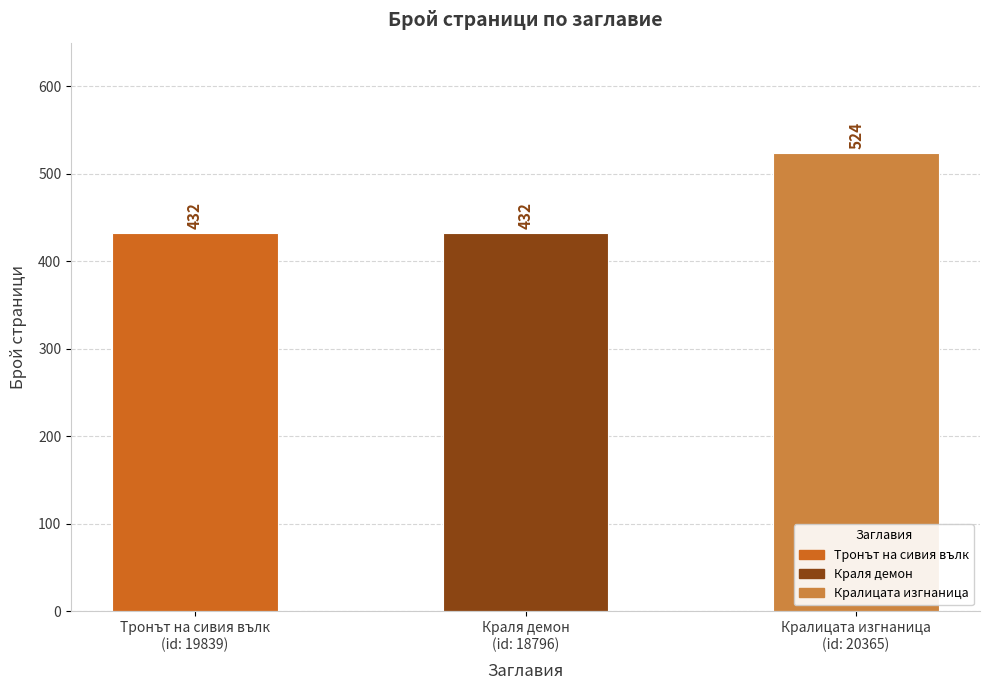

How many series are shown in this chart?

1